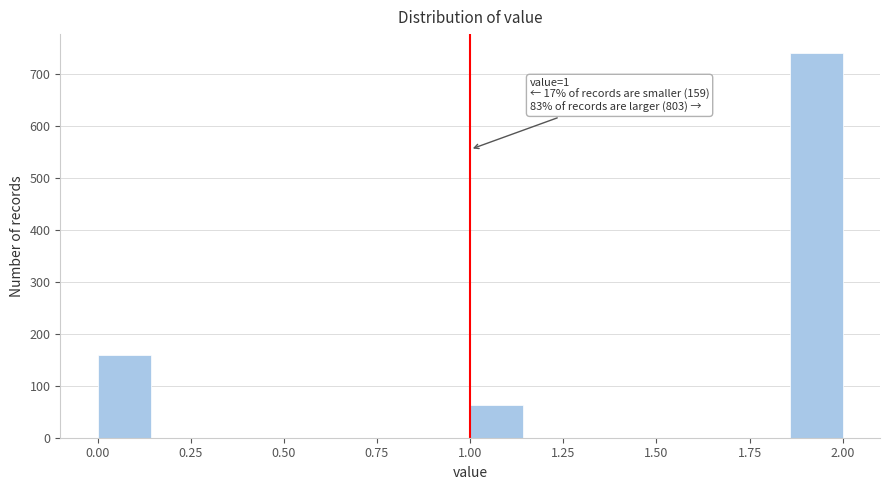

Read against the x-axis, roughly where is the centre of the tallest bar?

1.95